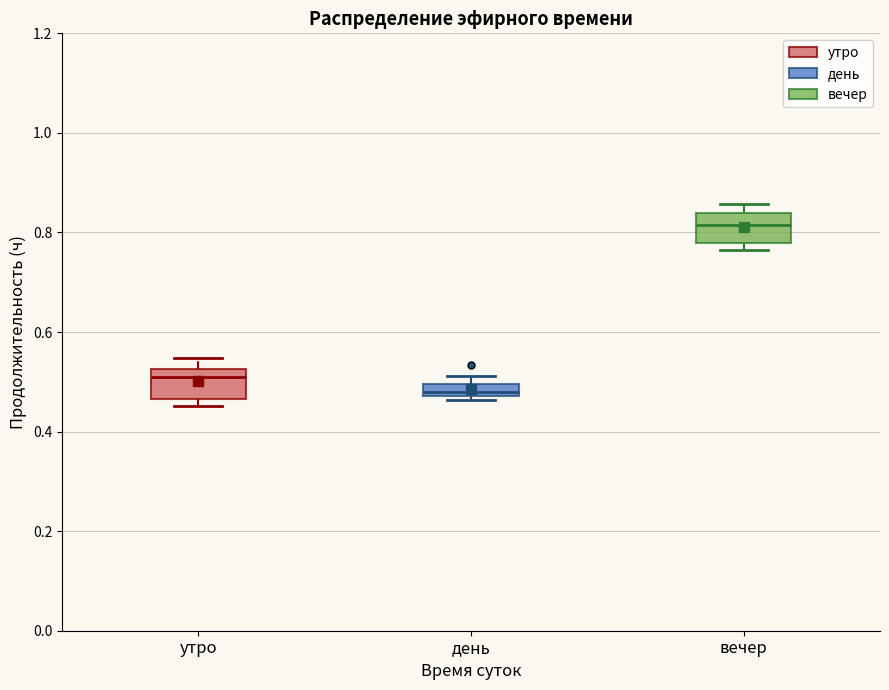

Where is the upper edge of the box for вечер on the y-axis? The values are not printed on the chart, so give them approximately, as read against the axis.

0.84